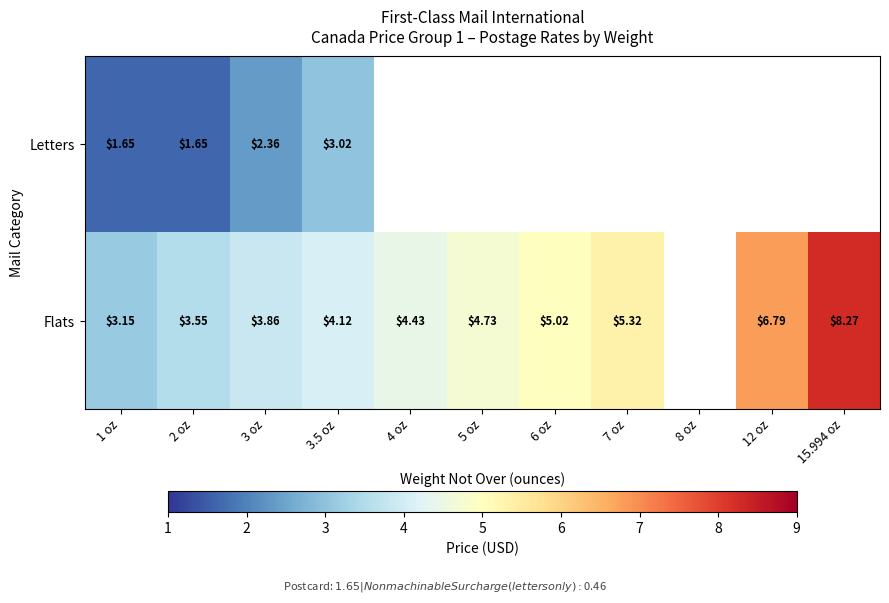

Rank the series at 3.5 oz from lowest to highest value.

Letters, Flats